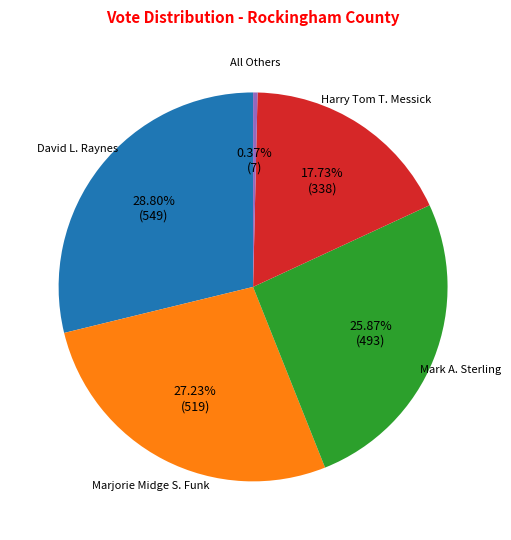

Is there a majority slice in this chart?

No